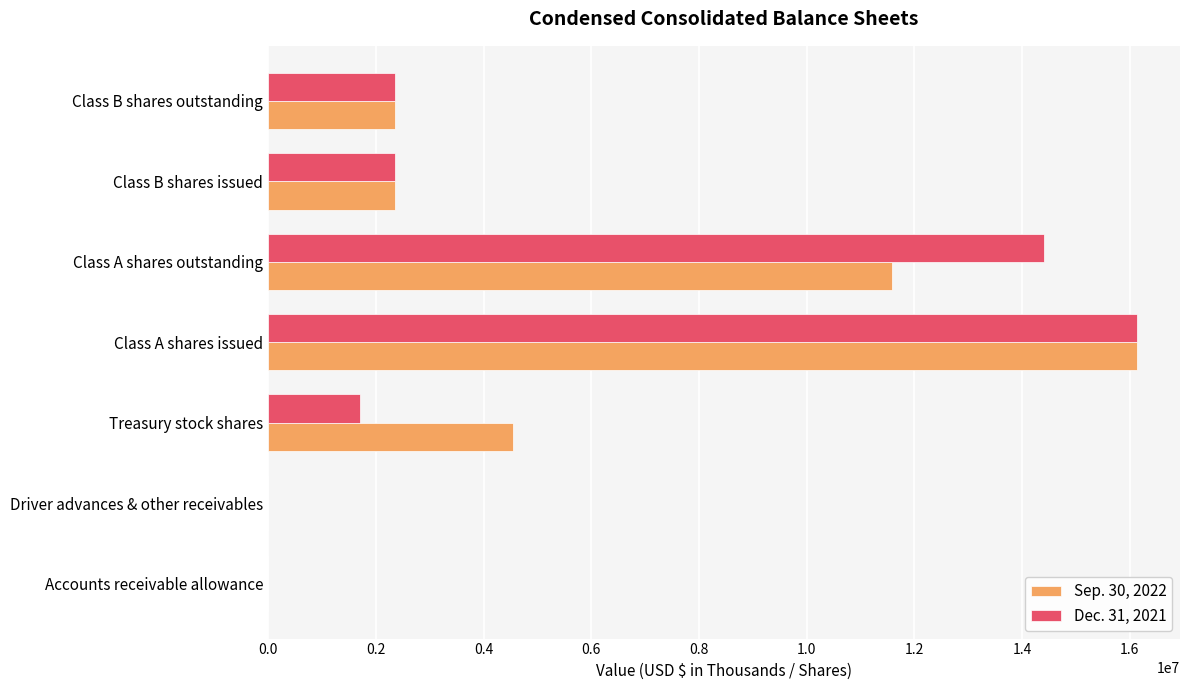

Between Class A shares outstanding and Class B shares issued, which series saw the biggest shift?

Dec. 31, 2021